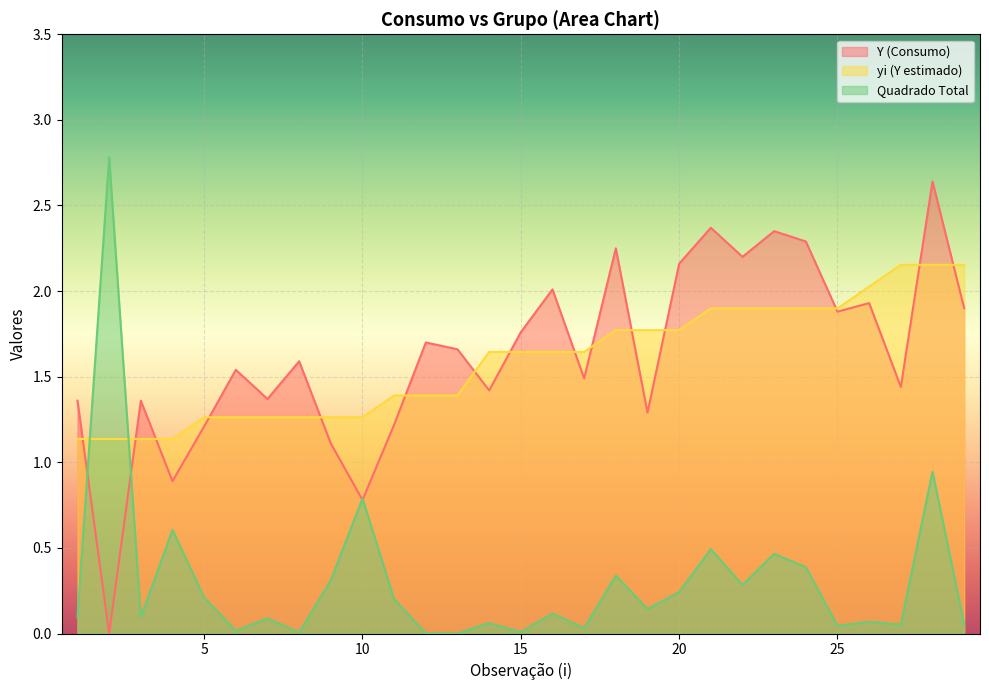

Rank the categories by Y (Consumo) value from lowest to highest.

2, 10, 4, 9, 5, 11, 19, 1, 3, 7, 14, 27, 17, 6, 8, 13, 12, 15, 25, 29, 26, 16, 20, 22, 18, 24, 23, 21, 28